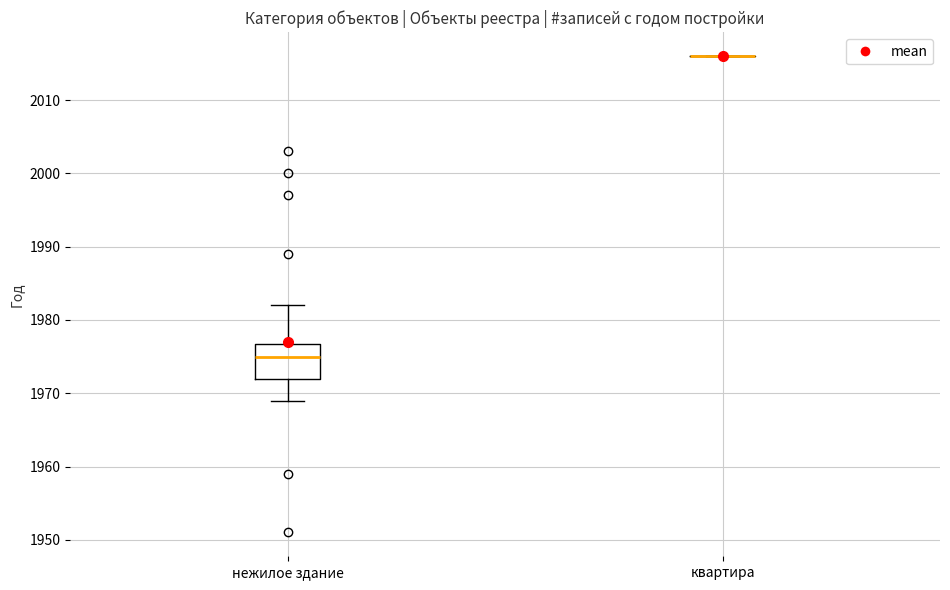

Reading left to right, read every box against the y-axis: the position of its median line, the range the box covers, and the ends of its whiskers. The values are not printed on the chart, so give them approximately, as read against the axis.

нежилое здание: median 1975, box 1972 to 1977, whiskers 1969 to 1982
квартира: box collapsed to a line at 2016, whiskers 2016 to 2016